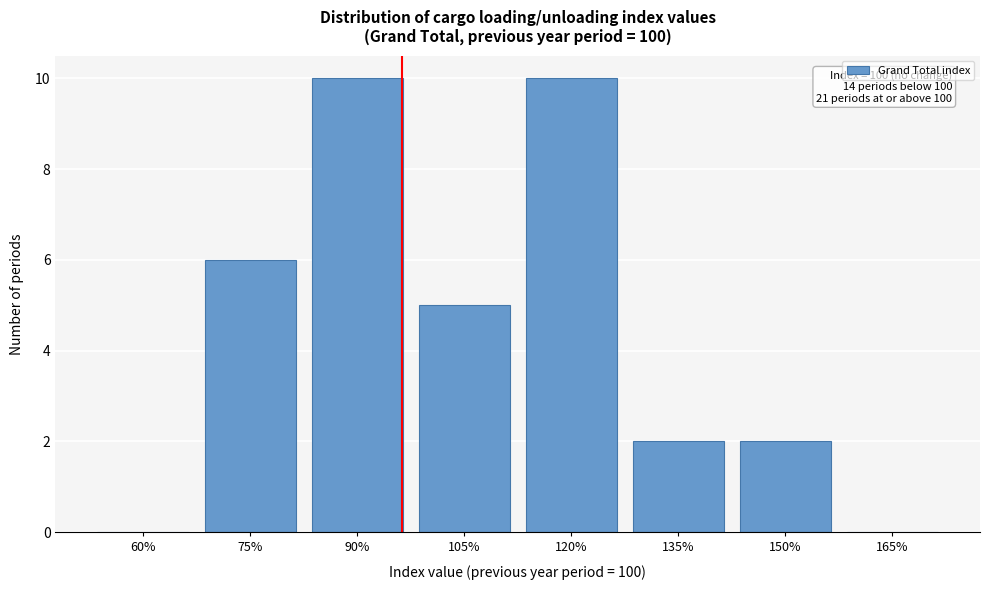

Reading left to right, extract all data points from this chart.

60%=0	75%=6	90%=10	105%=5	120%=10	135%=2	150%=2	165%=0